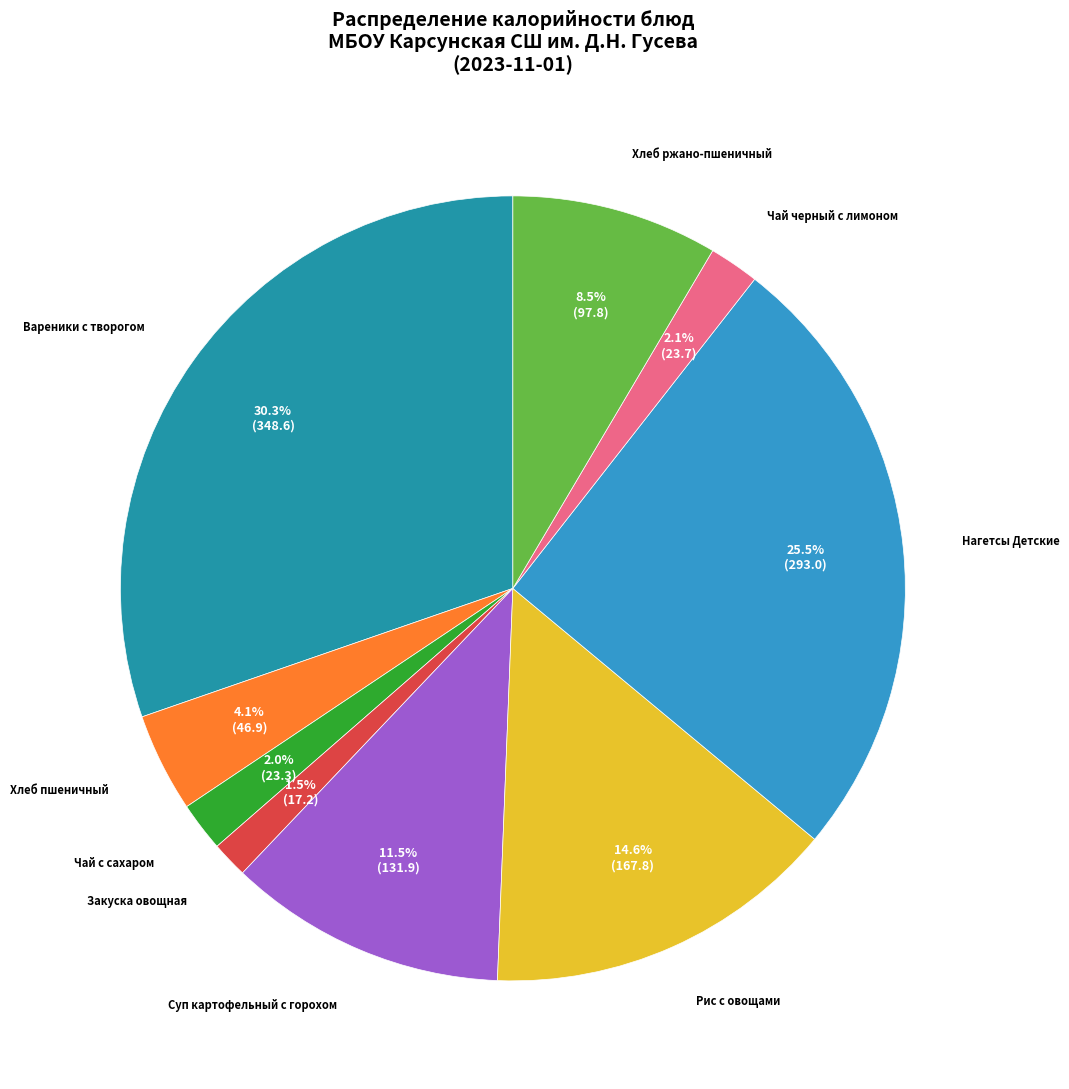

Count the number of slices in the pie.

9